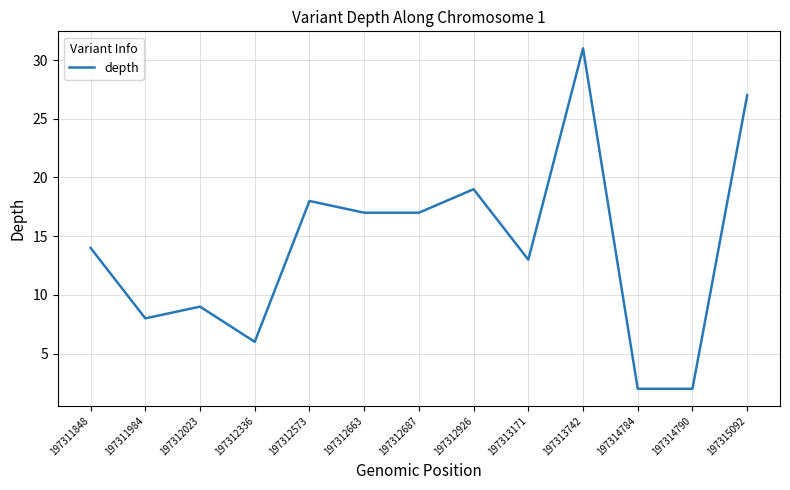

What is the ratio of the value at 197311984 to the value at 197312687?

0.5